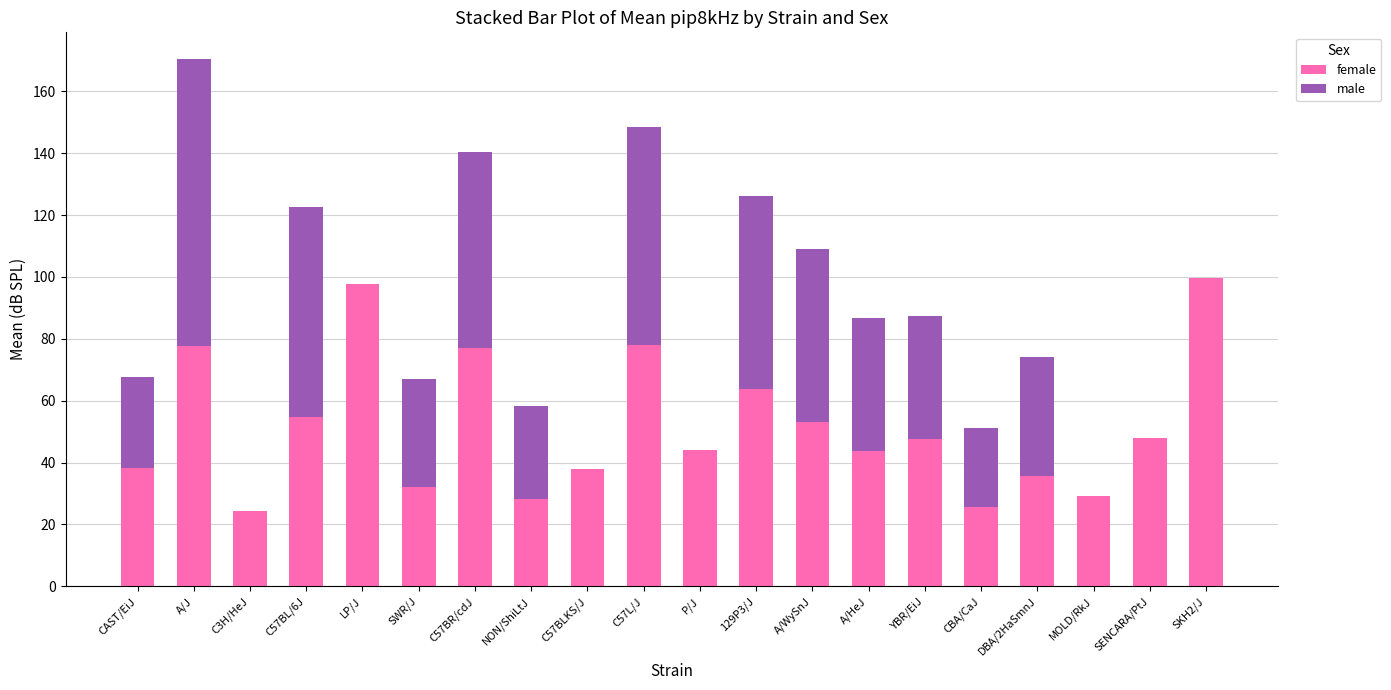

At which category is the sum across all series the highest?

A/J